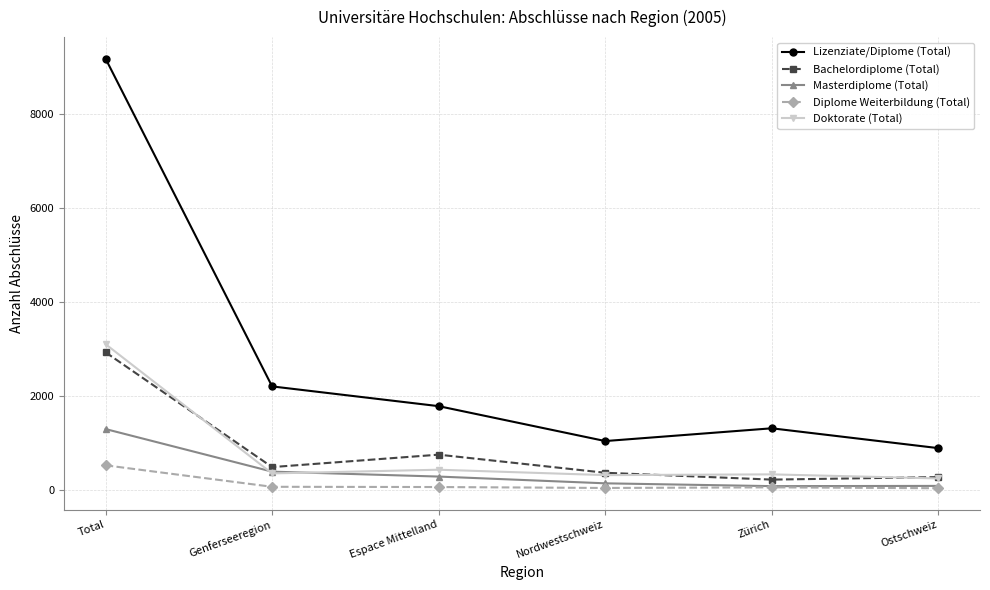

What is the maximum value for Masterdiplome (Total)?

1290